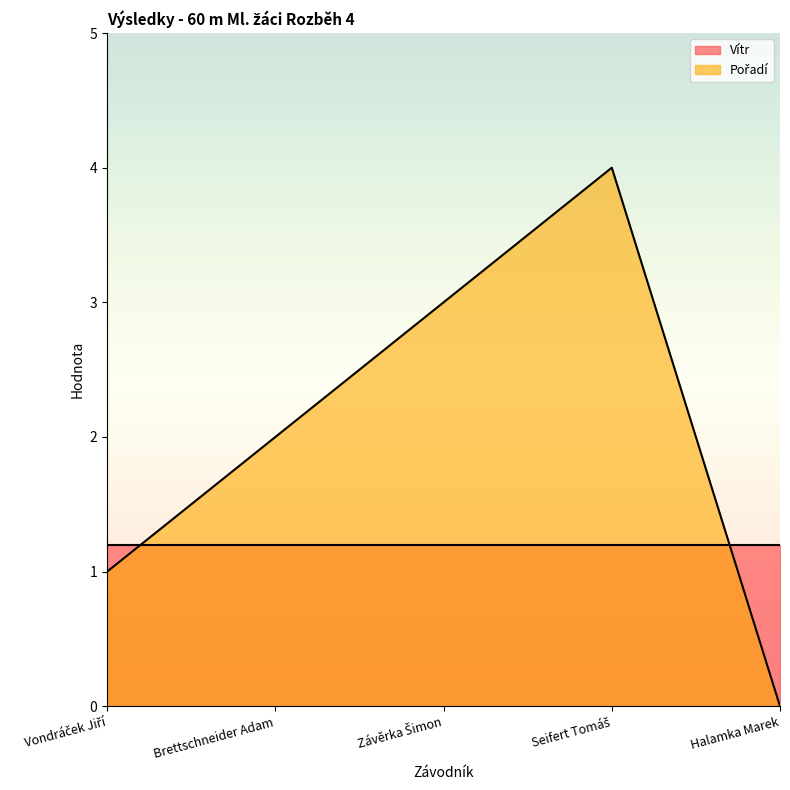

What is the sum of all values?

10